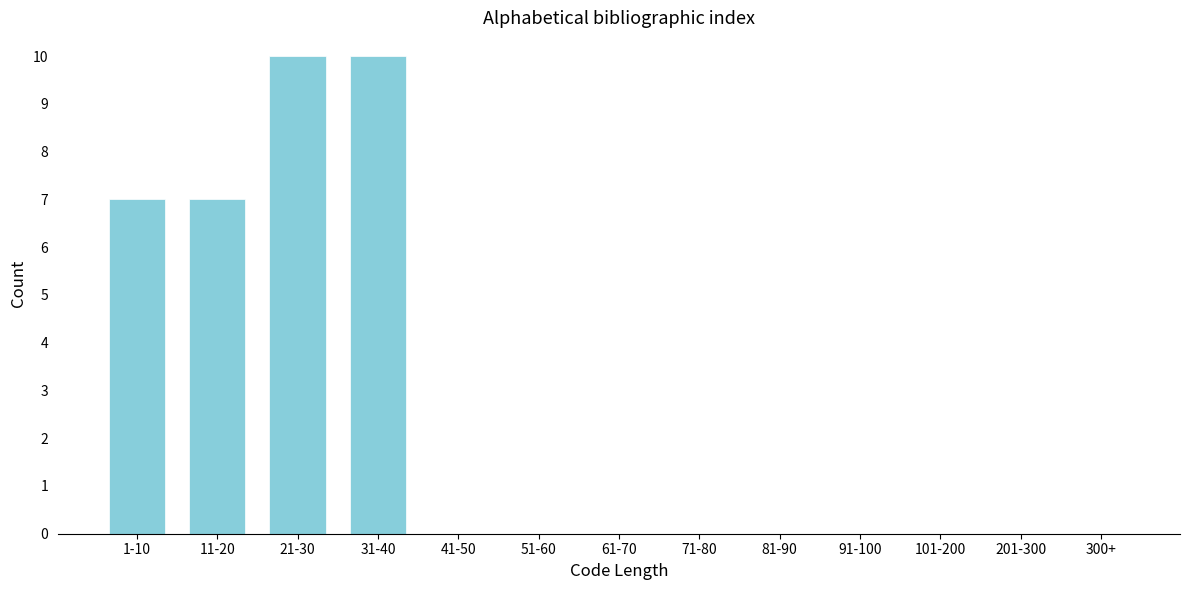

Reading right to left, list all the values displayed in this chart.

300+=0	201-300=0	101-200=0	91-100=0	81-90=0	71-80=0	61-70=0	51-60=0	41-50=0	31-40=10	21-30=10	11-20=7	1-10=7